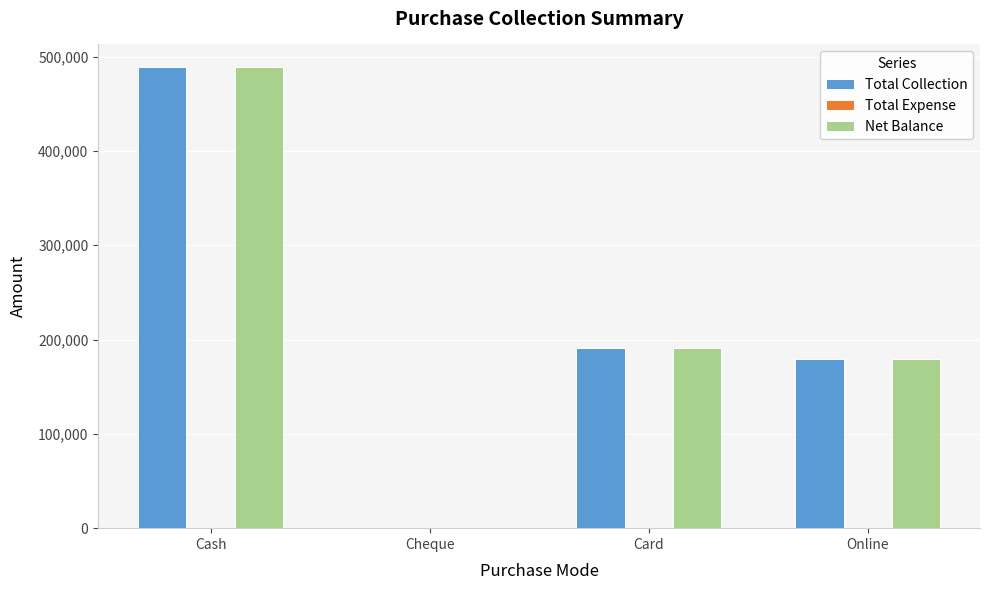

Reading left to right, transcribe all the data shown in this chart.

Total Collection: Cash=488582	Cheque=0	Card=191491	Online=179388
Net Balance: Cash=488582	Cheque=0	Card=191491	Online=179388